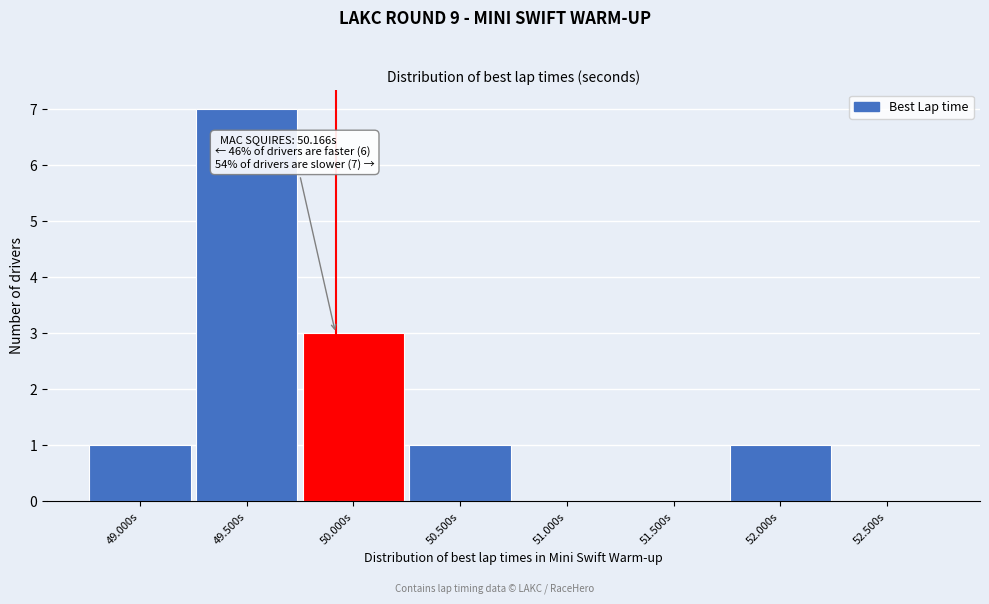

Reading left to right, what are all the values shown in this chart?

49.000s=1	49.500s=7	50.000s=3	50.500s=1	51.000s=0	51.500s=0	52.000s=1	52.500s=0